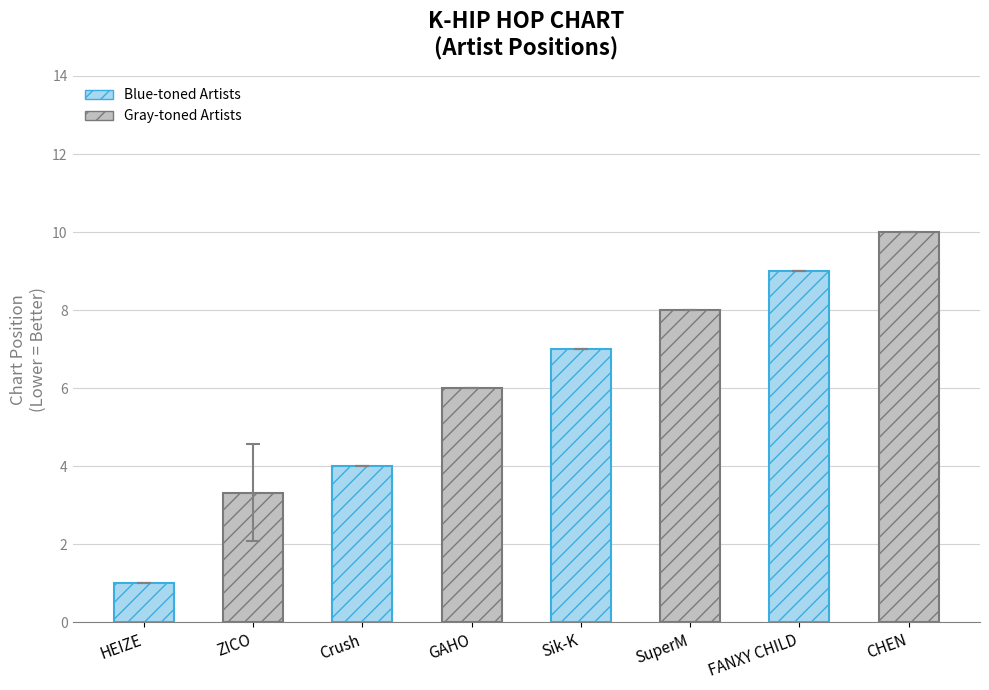

Reading left to right, transcribe all the data shown in this chart.

HEIZE=1.0	ZICO=3.3	Crush=4.0	GAHO=6.0	Sik-K=7.0	SuperM=8.0	FANXY CHILD=9.0	CHEN=10.0